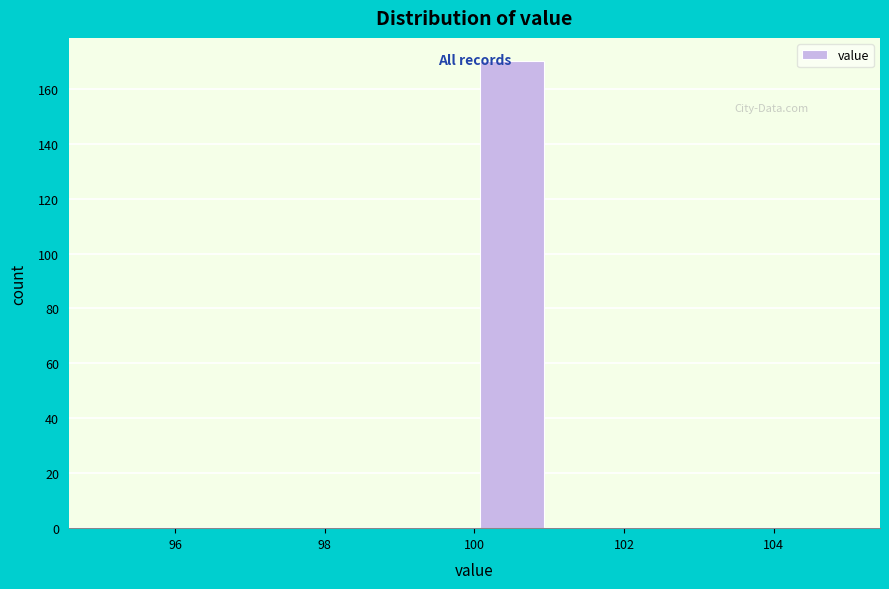

How tall is the bar that spans 100 to 101 on the x-axis? The values are not printed on the chart, so give them approximately, as read against the axis.

170